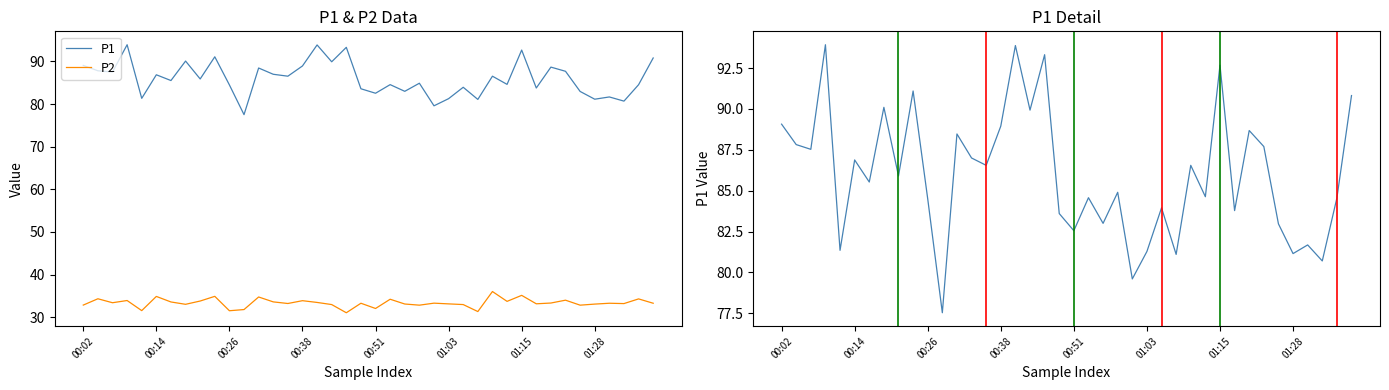

What are all the series names shown in the legend?

P1, P2